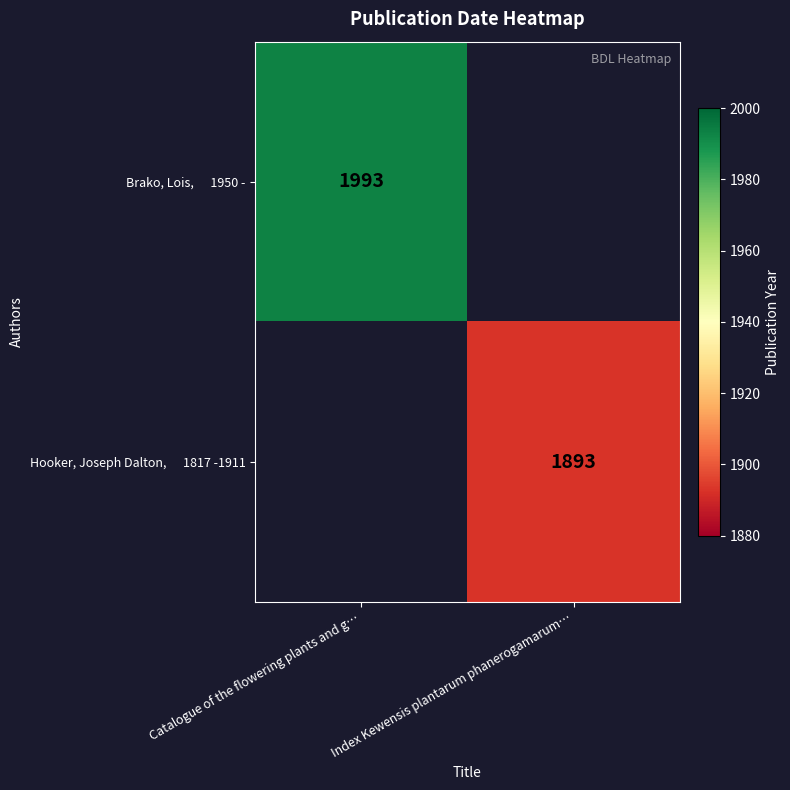

What is the sum of the Hooker, Joseph Dalton, 1817 -1911 values at Catalogue of the flowering plants and g… and Index Kewensis plantarum phanerogamarum…?

1893